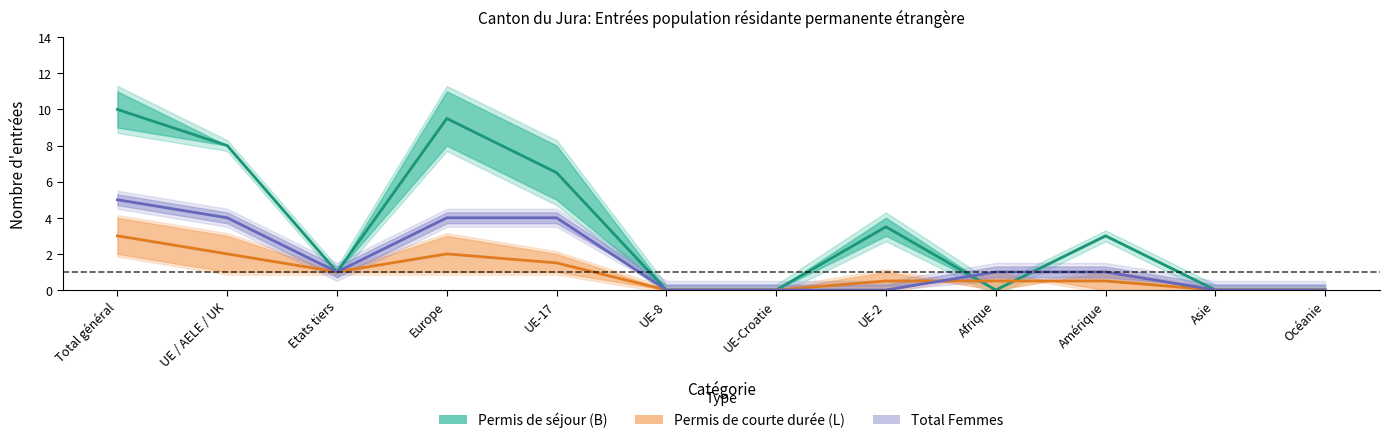

Which series has the widest spread of values?

Permis de séjour (B) Total